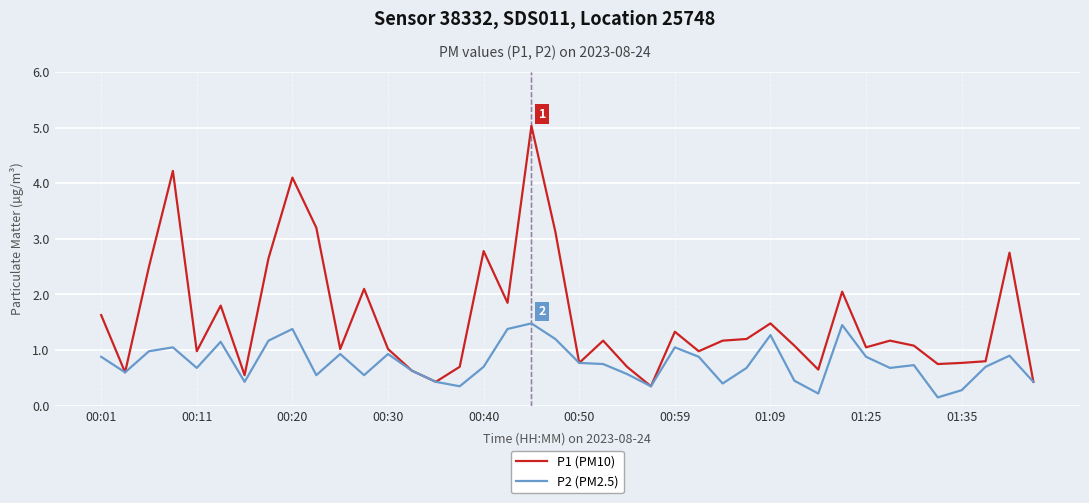

What is the highest value of the P2 (PM2.5) series?

1.5